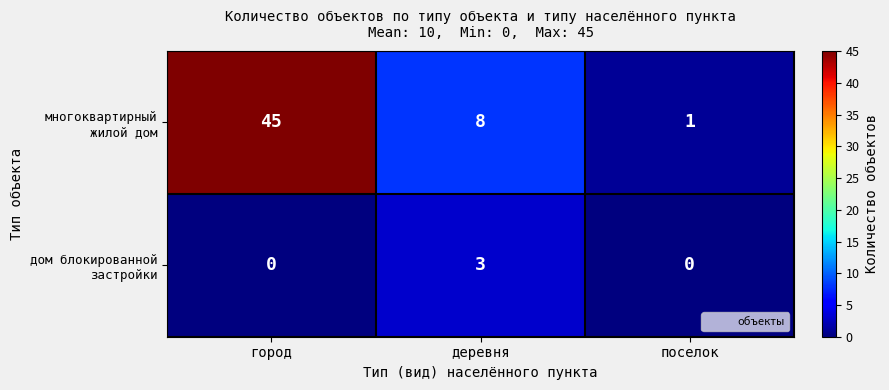

Which category has the highest value across all series?

город